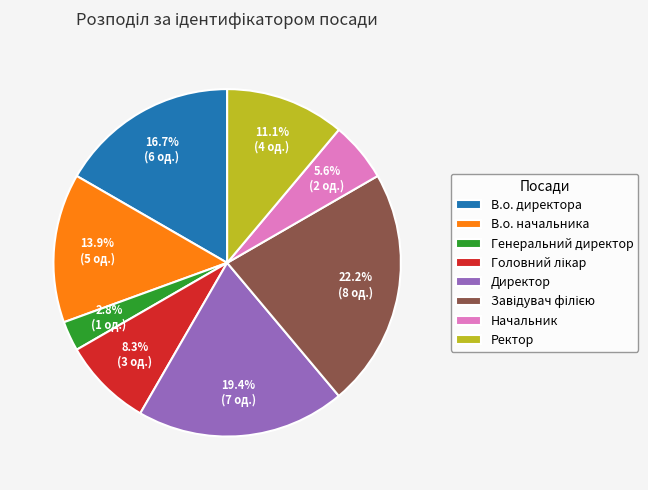

Approximately how many times larger is the value at Ректор compared to Директор?

0.6